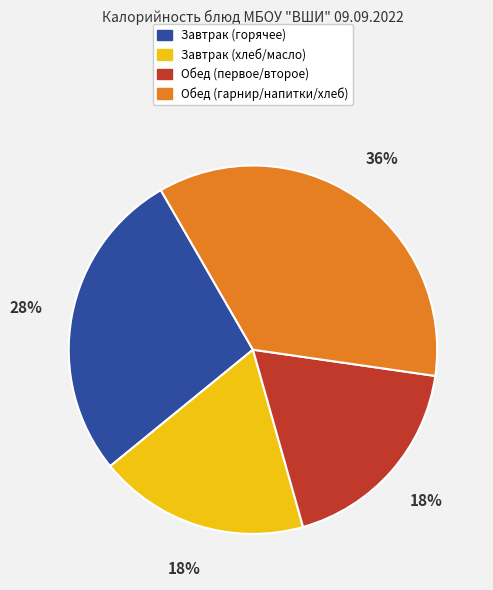

Is there a majority slice in this chart?

No